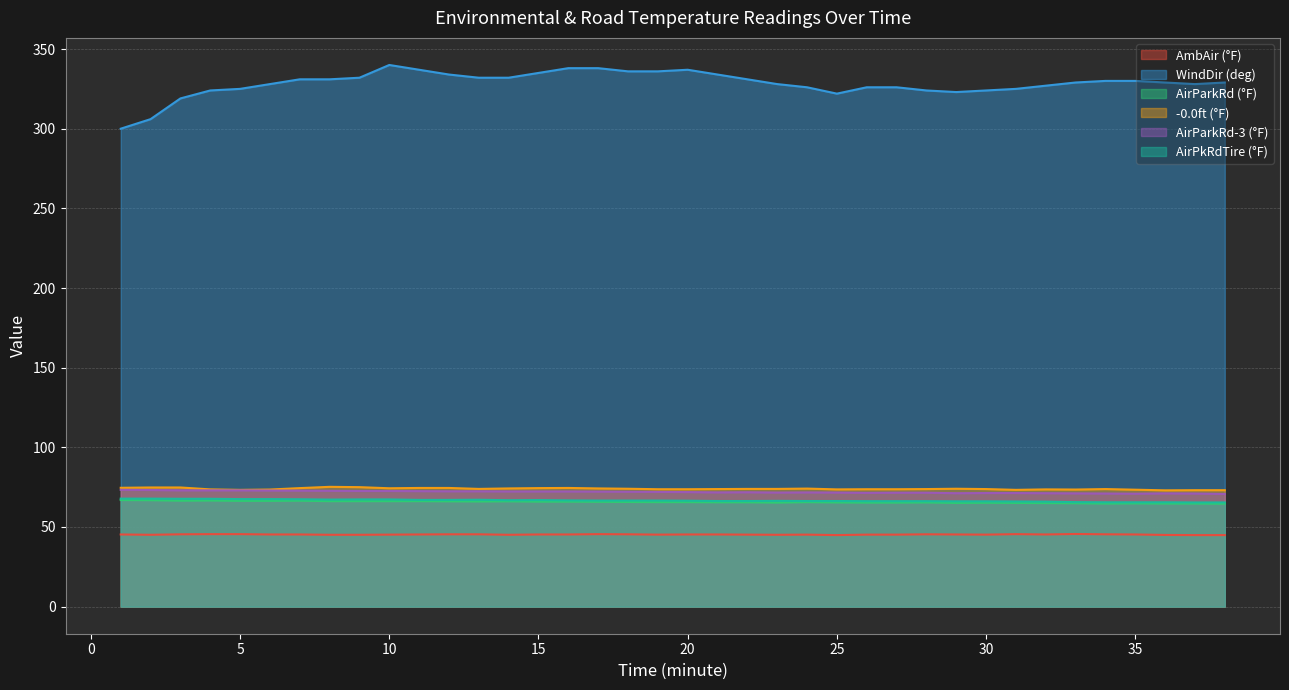

Which series has the largest range (max minus min)?

WindDir (deg)